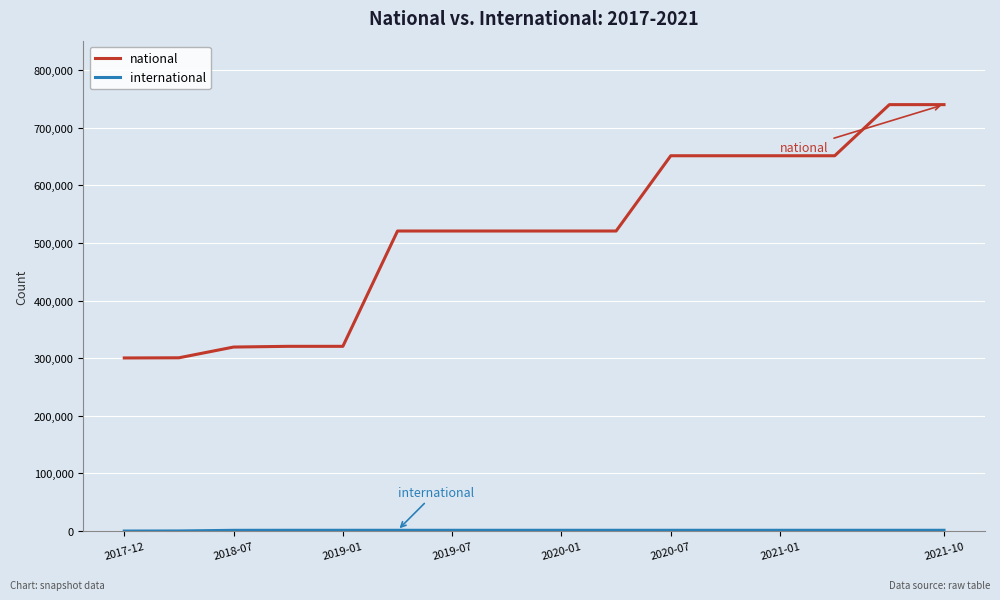

Which series has the largest range (max minus min)?

national